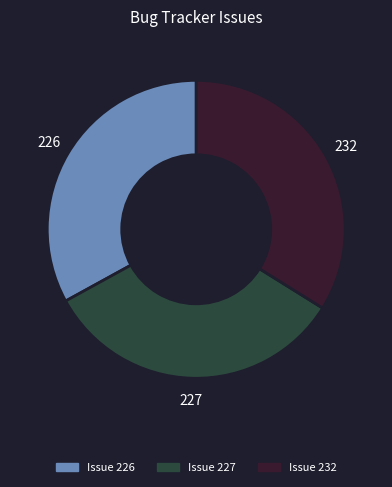

Is there a majority slice in this chart?

No